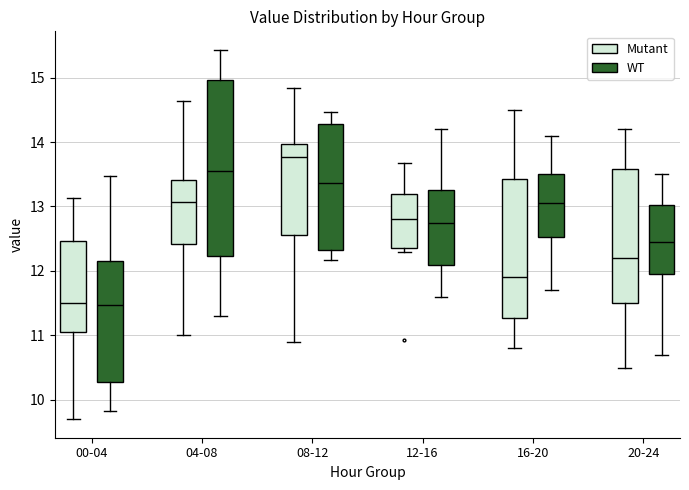

Reading left to right, transcribe this box plot: for each box, give where its median line is, the range the box spans, and where its two whiskers end, as read against the y-axis. The values are not printed on the chart, so give them approximately, as read against the axis.

00-04 (Mutant): median 11.5, box 11.1 to 12.5, whiskers 9.7 to 13.1
00-04 (WT): median 11.5, box 10.3 to 12.1, whiskers 9.8 to 13.5
04-08 (Mutant): median 13.1, box 12.4 to 13.4, whiskers 11.0 to 14.6
04-08 (WT): median 13.6, box 12.2 to 15.0, whiskers 11.3 to 15.4
08-12 (Mutant): median 13.8, box 12.6 to 14.0, whiskers 10.9 to 14.8
08-12 (WT): median 13.4, box 12.3 to 14.3, whiskers 12.2 to 14.5
12-16 (Mutant): median 12.8, box 12.4 to 13.2, whiskers 12.3 to 13.7
12-16 (WT): median 12.8, box 12.1 to 13.3, whiskers 11.6 to 14.2
16-20 (Mutant): median 11.9, box 11.3 to 13.4, whiskers 10.8 to 14.5
16-20 (WT): median 13.1, box 12.5 to 13.5, whiskers 11.7 to 14.1
20-24 (Mutant): median 12.2, box 11.5 to 13.6, whiskers 10.5 to 14.2
20-24 (WT): median 12.5, box 12.0 to 13.0, whiskers 10.7 to 13.5